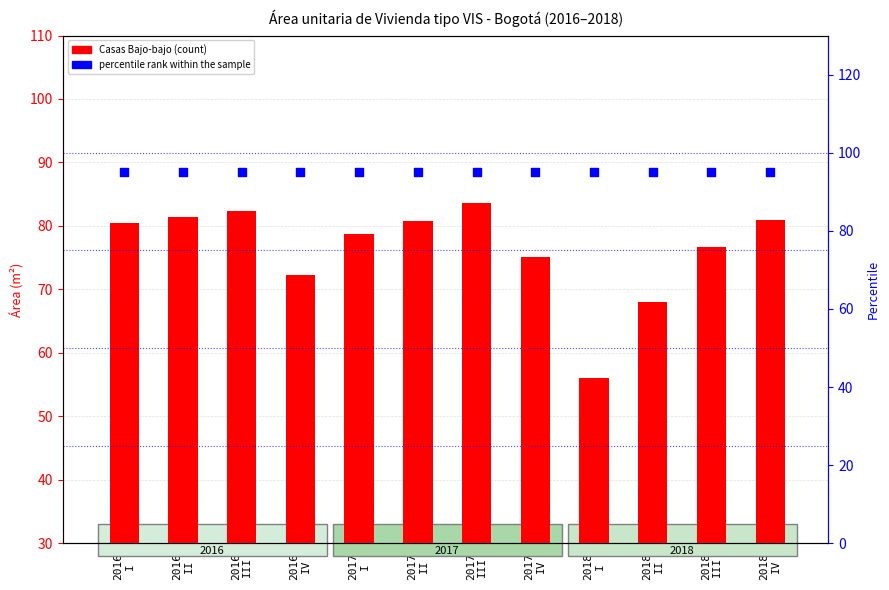

At how many categories does at least one series exceed 56?

12